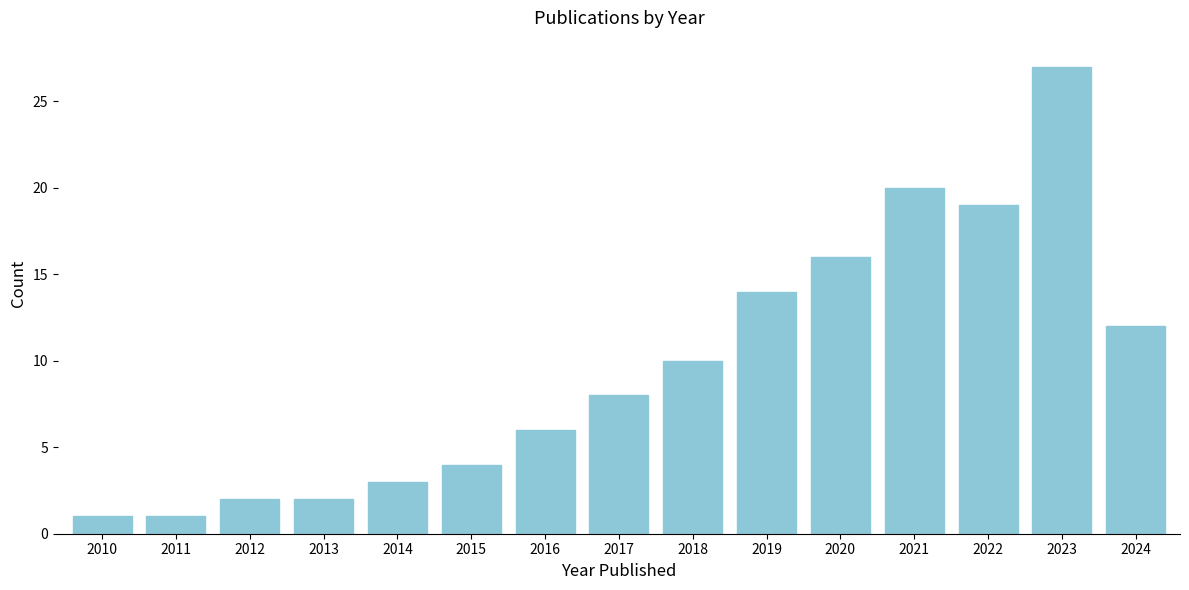

Reading left to right, extract all data points from this chart.

1	1	2	2	3	4	6	8	10	14	16	20	19	27	12